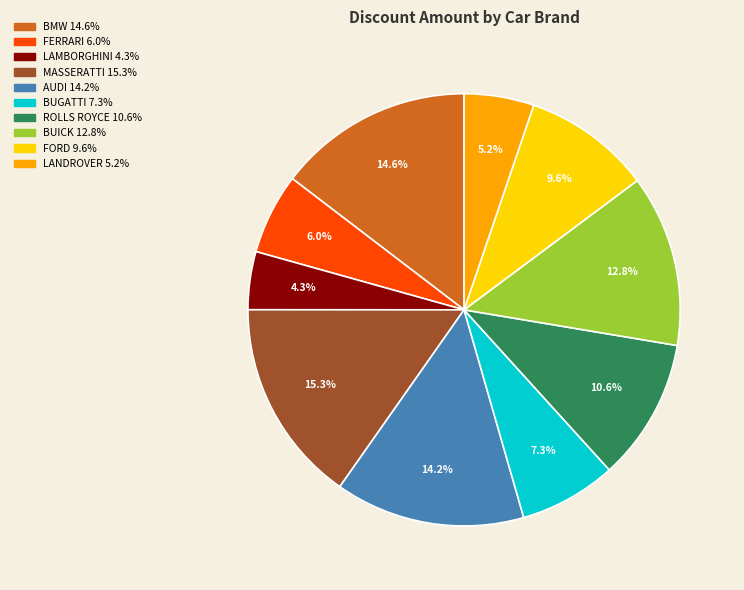

Is it true that BUGATTI is 21% of the pie?

False